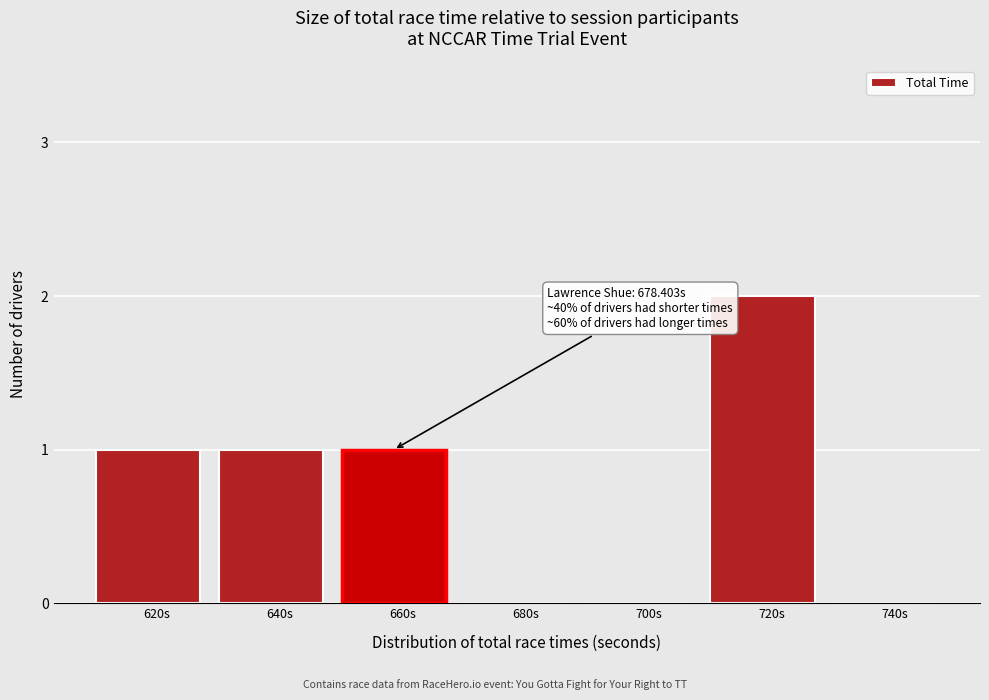

Reading left to right, extract all data points from this chart.

620s=1	640s=1	660s=1	680s=0	700s=0	720s=2	740s=0